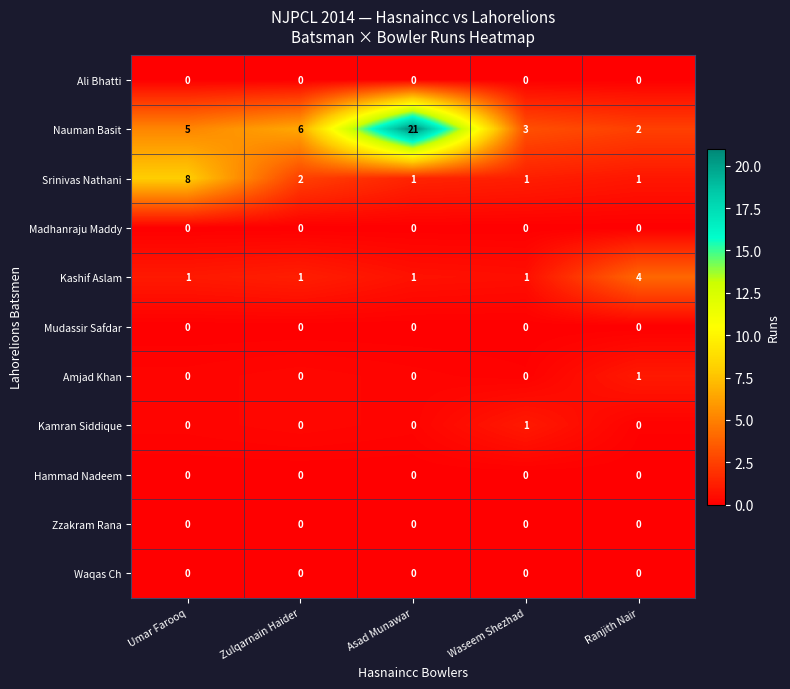

What is the maximum value shown in the chart?

21